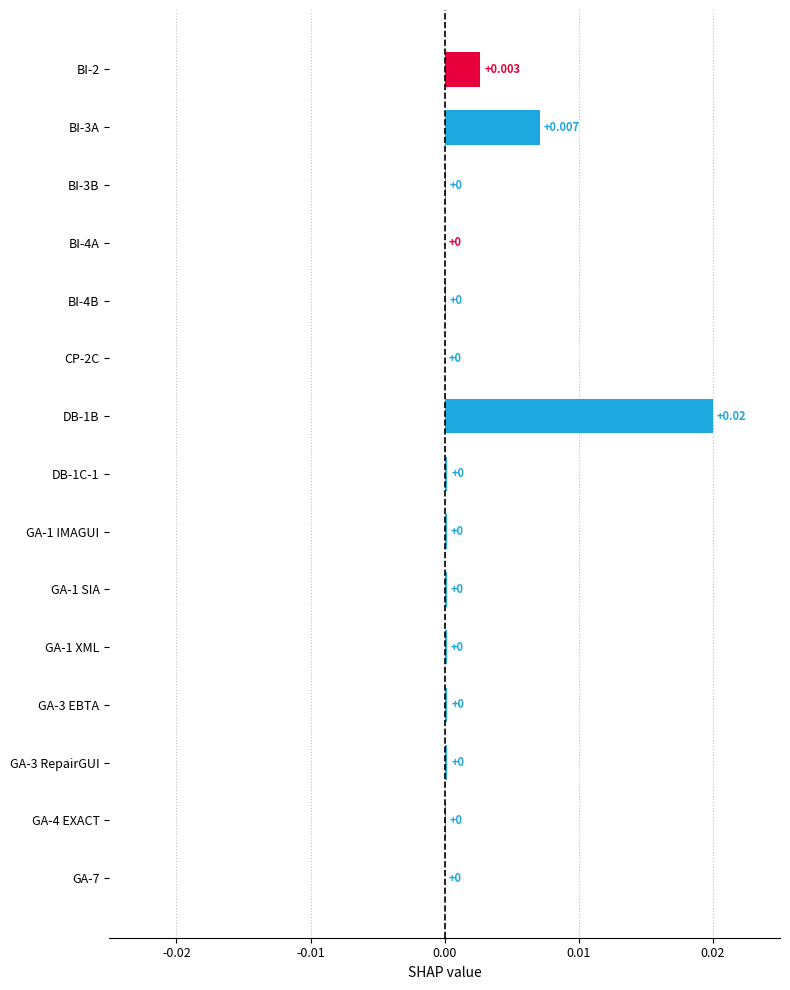

Which label corresponds to the smallest value in the chart?

GA-7